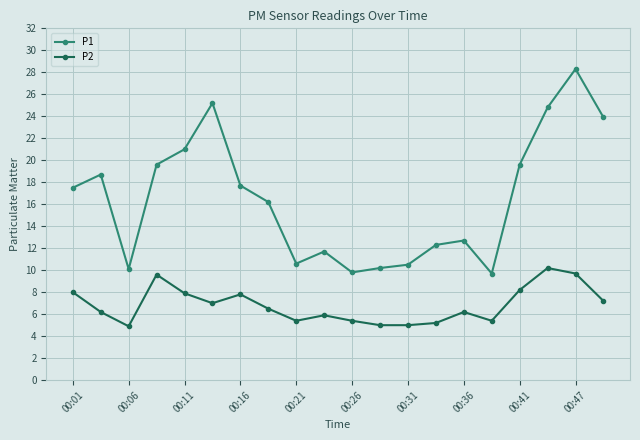

What is the value of the P2 point at the 6th from the left?

7.0